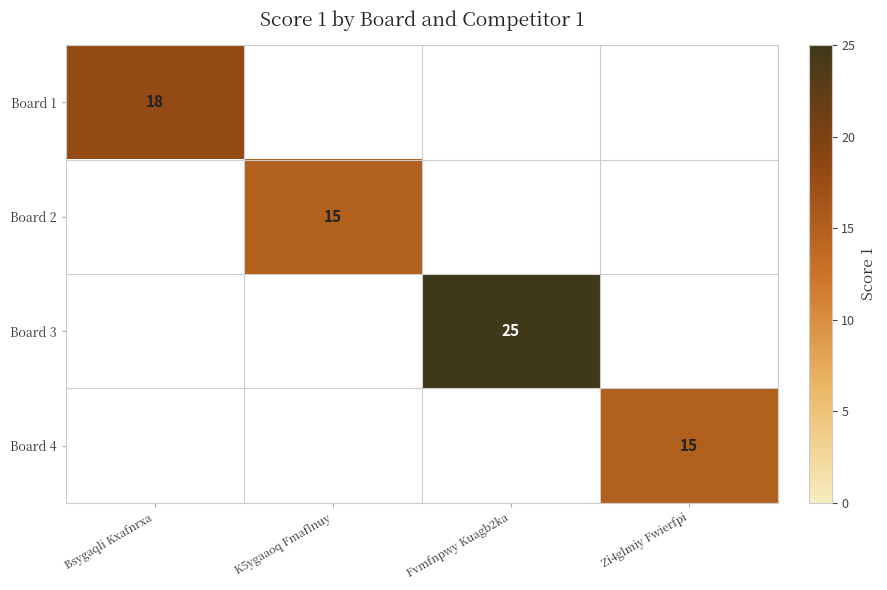

True or false: Board 4 has a value of 10 at Zi4glmiy Fwierfpi.

False